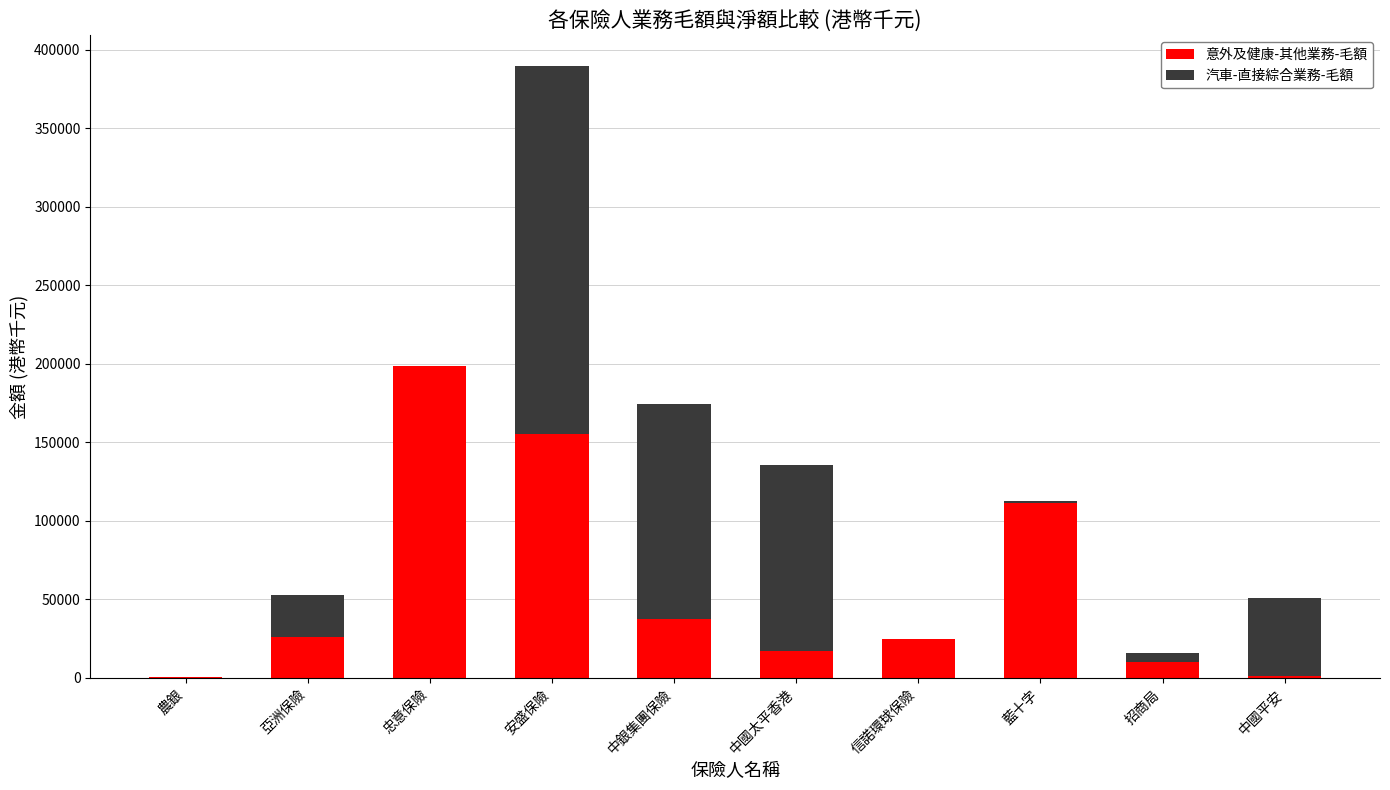

How many data points does each series have?

10